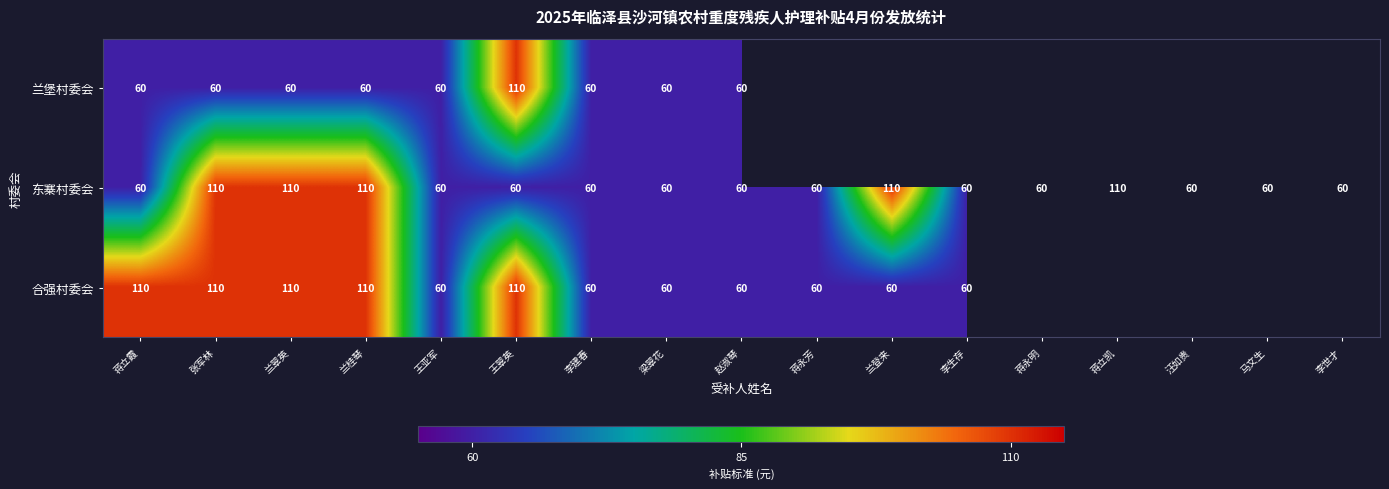

Is it true that 东寨村委会 equals 34 at 马文生?

False